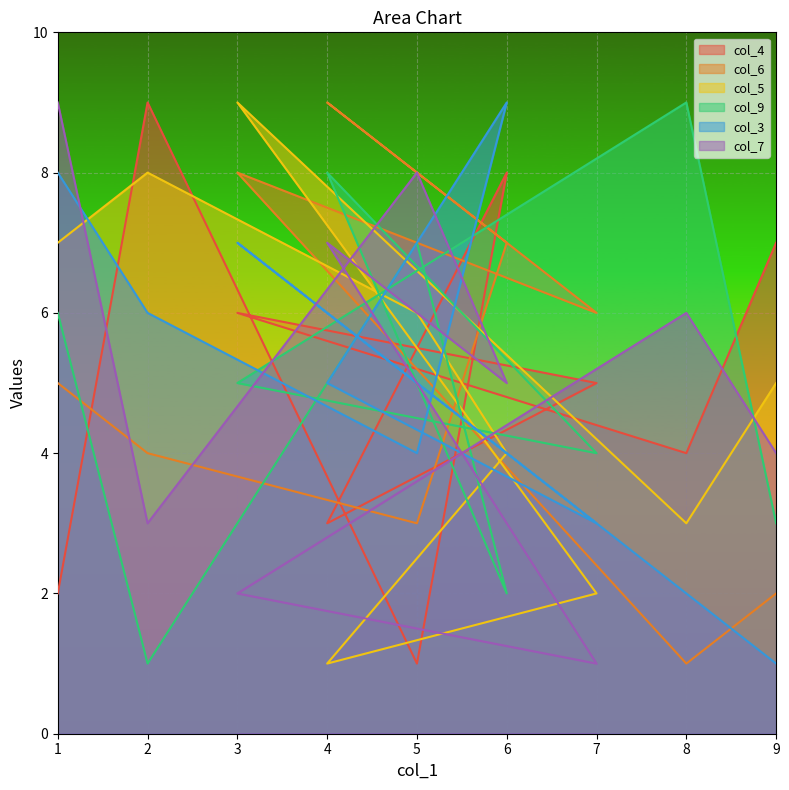

How many data points in col_6 are above 5?

4